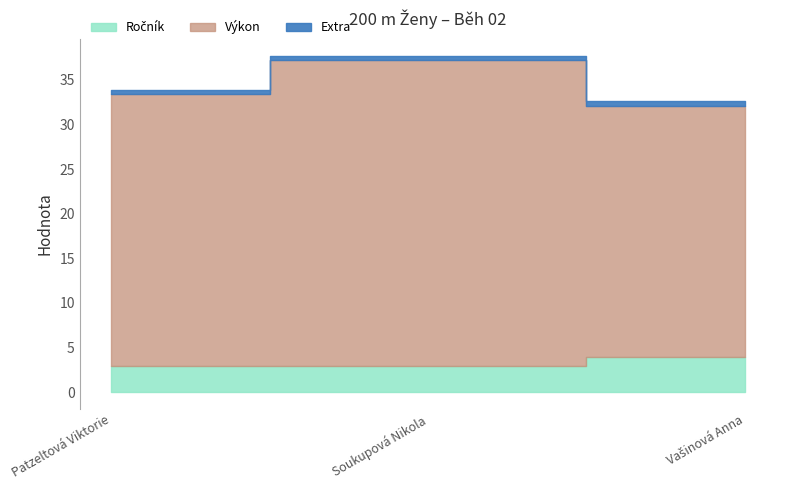

Which label corresponds to the smallest value in the chart?

Patzeltová Viktorie